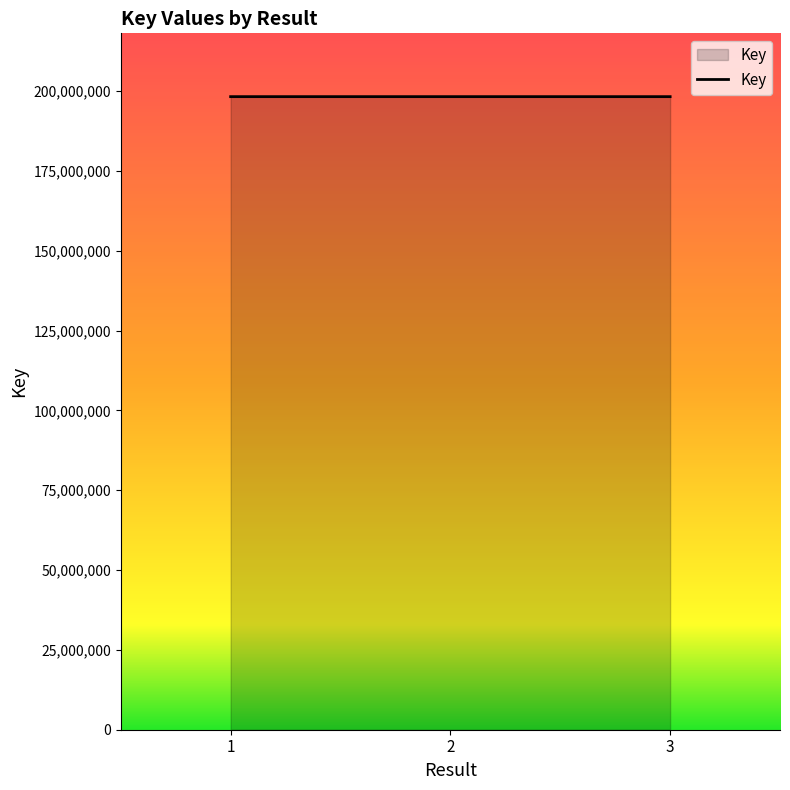

The value at 2 is 198306977. True or false?

True